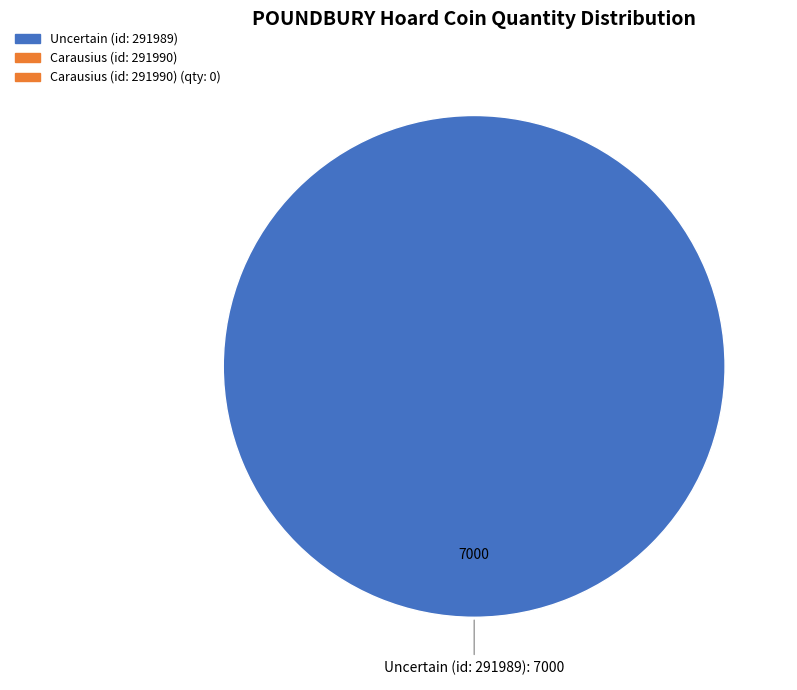

Is there a majority slice in this chart?

Yes